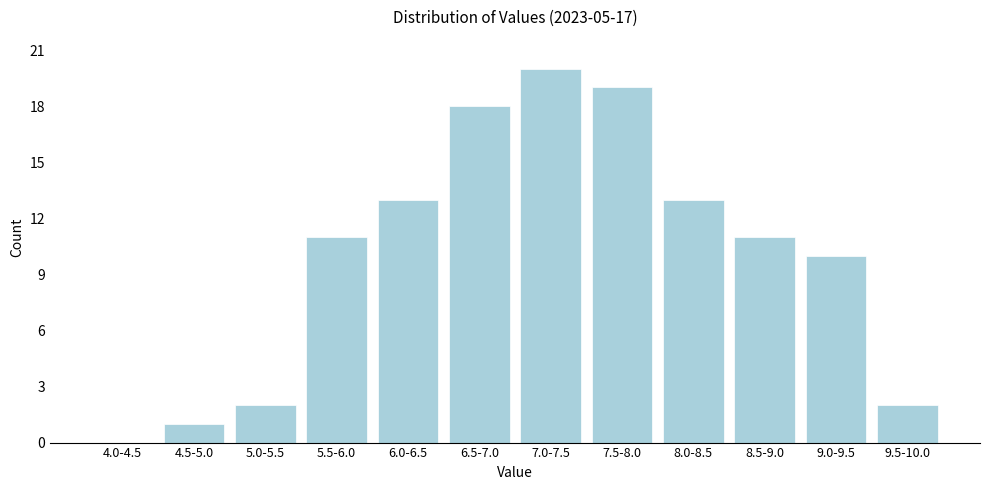

Reading right to left, transcribe all the data shown in this chart.

9.5-10.0=2	9.0-9.5=10	8.5-9.0=11	8.0-8.5=13	7.5-8.0=19	7.0-7.5=20	6.5-7.0=18	6.0-6.5=13	5.5-6.0=11	5.0-5.5=2	4.5-5.0=1	4.0-4.5=0